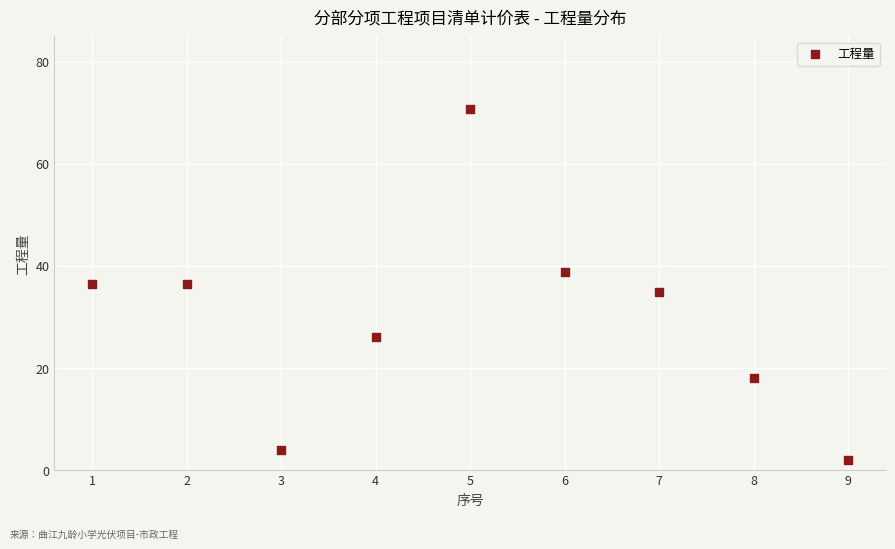

What is the range of X values (max minus min)?

8.0